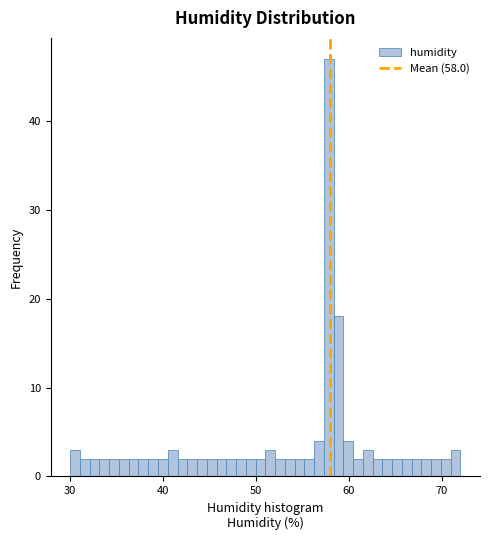

Around what value on the x-axis is the tallest bar? Give the approximate position of its centre, as read against the axis.

58